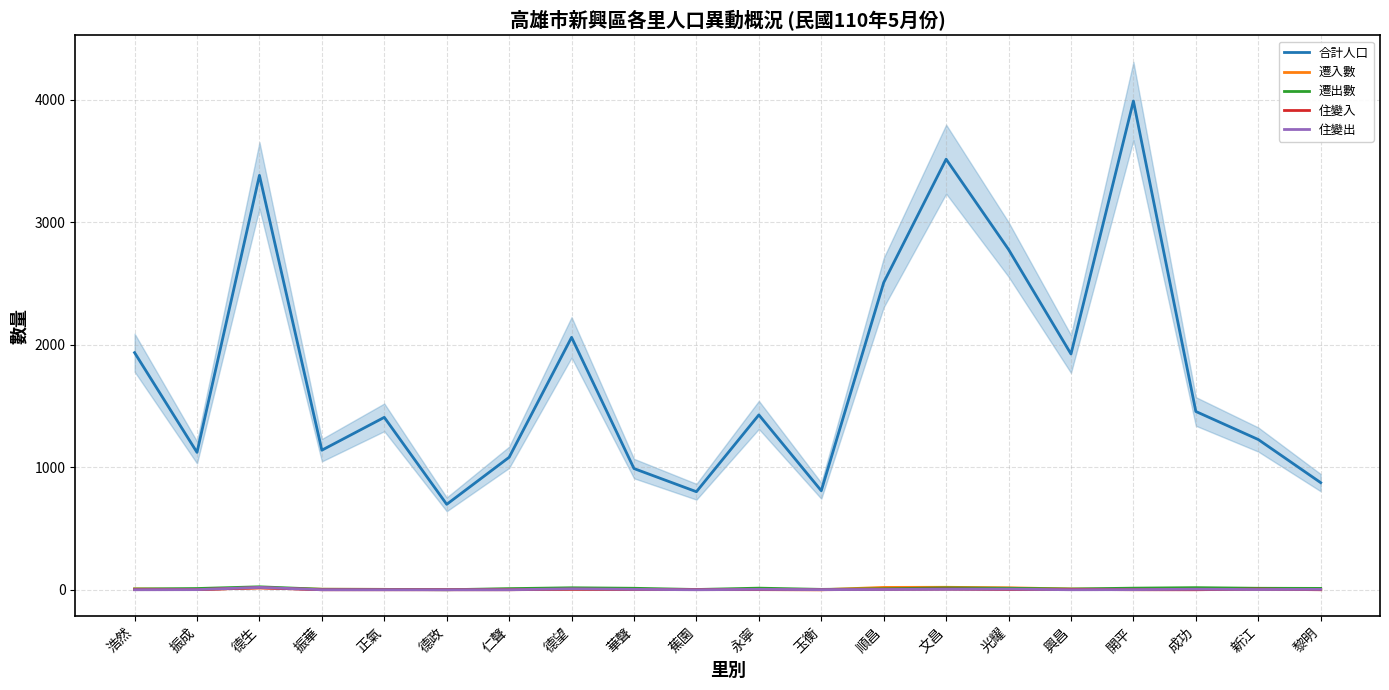

What is the spread (max minus min) of values at 永寧?

1426